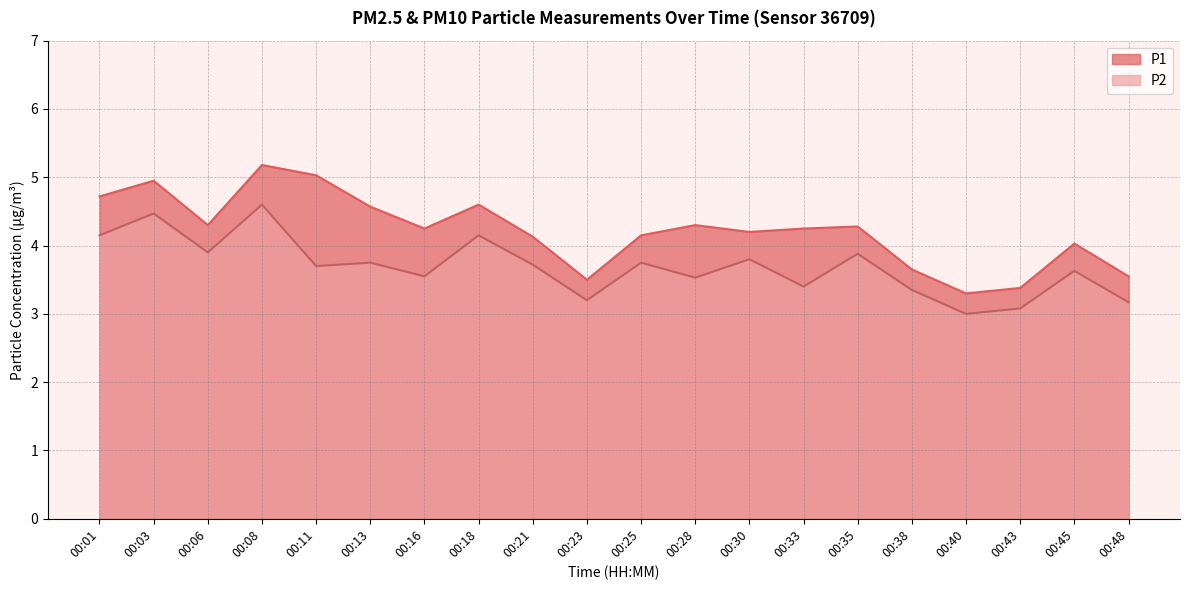

Reading right to left, transcribe all the data shown in this chart.

P1: 00:48=3.5	00:45=4.0	00:43=3.4	00:40=3.3	00:38=3.6	00:35=4.3	00:33=4.2	00:30=4.2	00:28=4.3	00:25=4.2	00:23=3.5	00:21=4.1	00:18=4.6	00:16=4.2	00:13=4.6	00:11=5.0	00:08=5.2	00:06=4.3	00:03=5.0	00:01=4.7
P2: 00:48=3.2	00:45=3.6	00:43=3.1	00:40=3.0	00:38=3.4	00:35=3.9	00:33=3.4	00:30=3.8	00:28=3.5	00:25=3.8	00:23=3.2	00:21=3.7	00:18=4.2	00:16=3.5	00:13=3.8	00:11=3.7	00:08=4.6	00:06=3.9	00:03=4.5	00:01=4.2